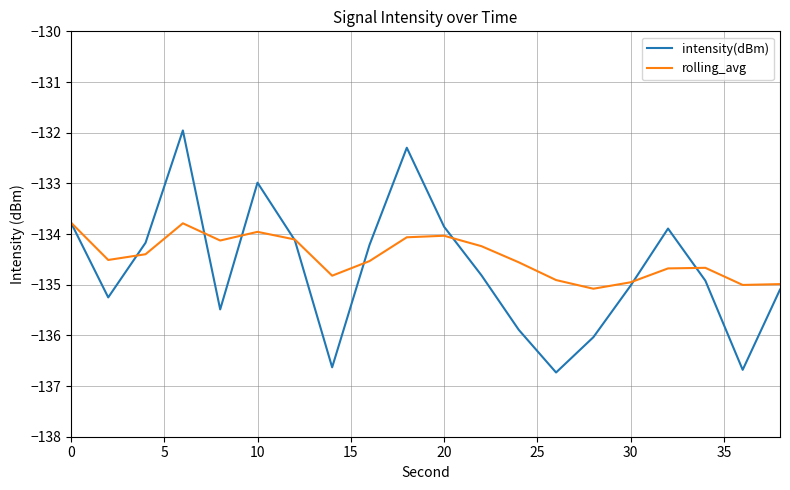

Rank the series by their maximum value, from highest to lowest.

intensity(dBm), rolling_avg